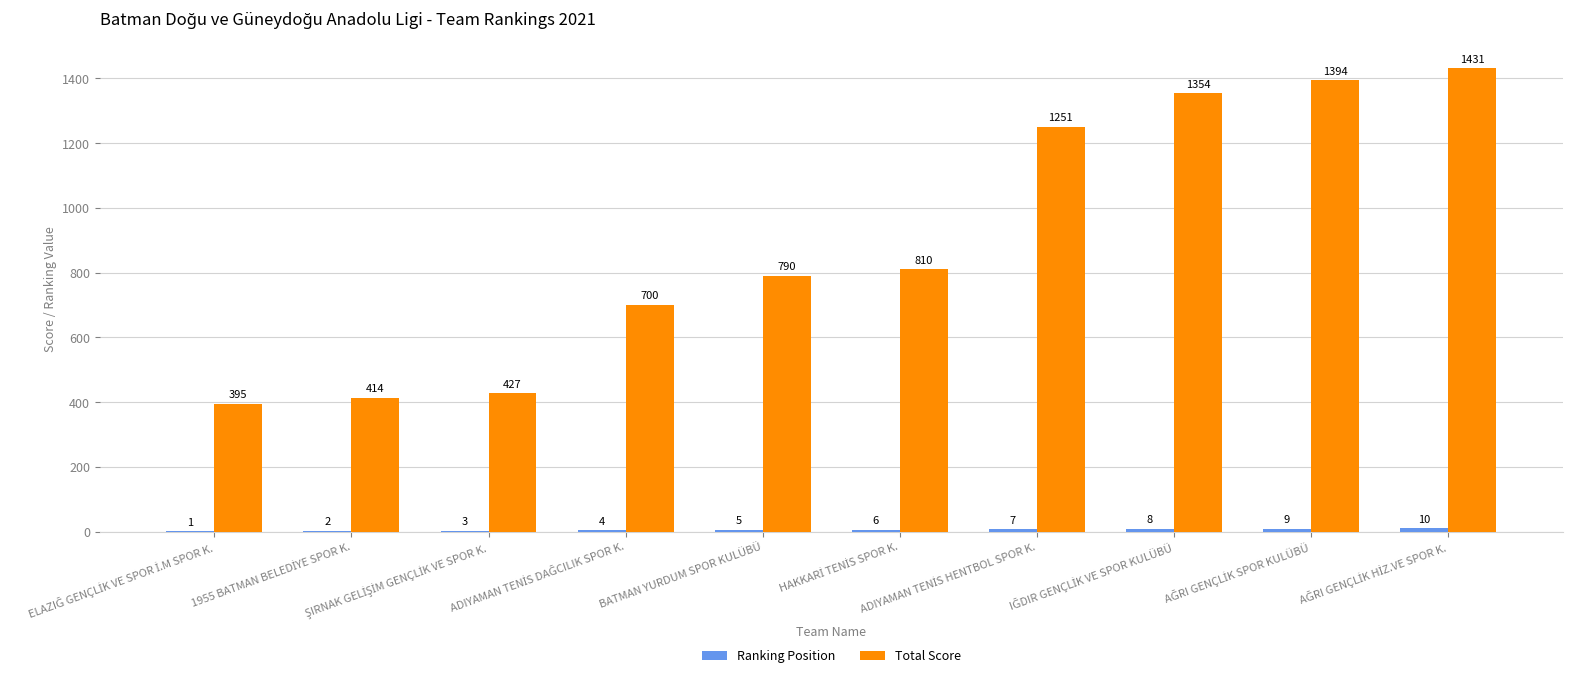

What is the maximum value shown in the chart?

1431